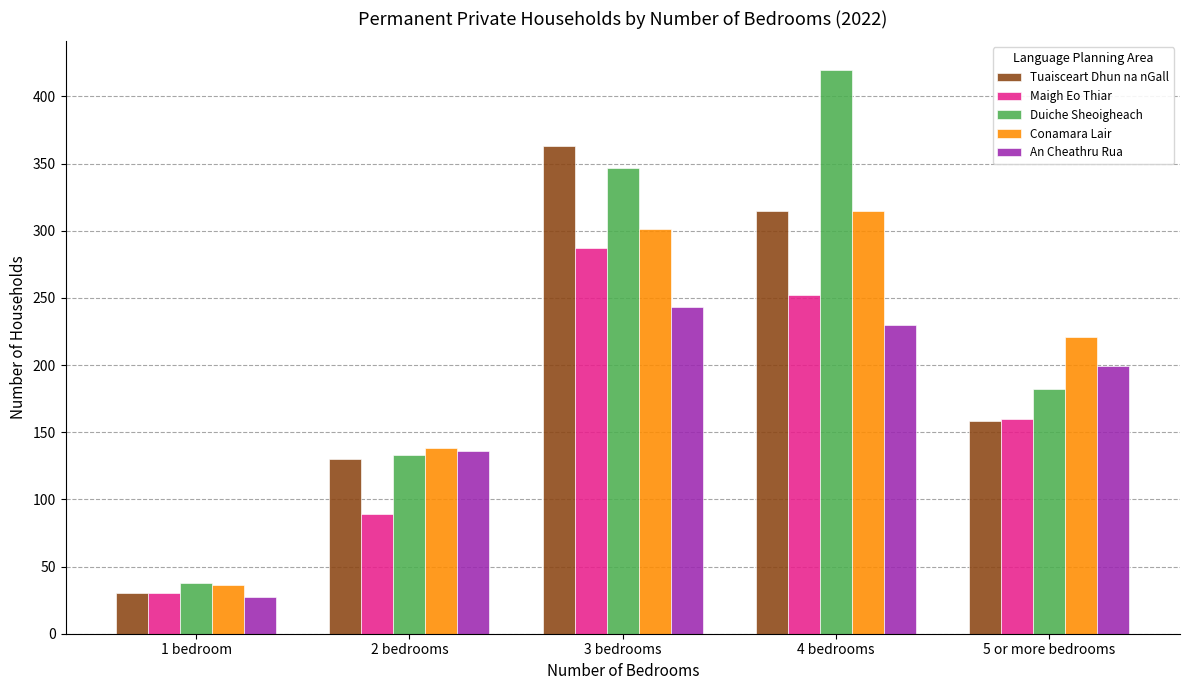

Reading left to right, transcribe all the data shown in this chart.

Tuaisceart Dhun na nGall: 30	130	363	315	158
Maigh Eo Thiar: 30	89	287	252	160
Duiche Sheoigheach: 38	133	347	420	182
Conamara Lair: 36	138	301	315	221
An Cheathru Rua: 27	136	243	230	199